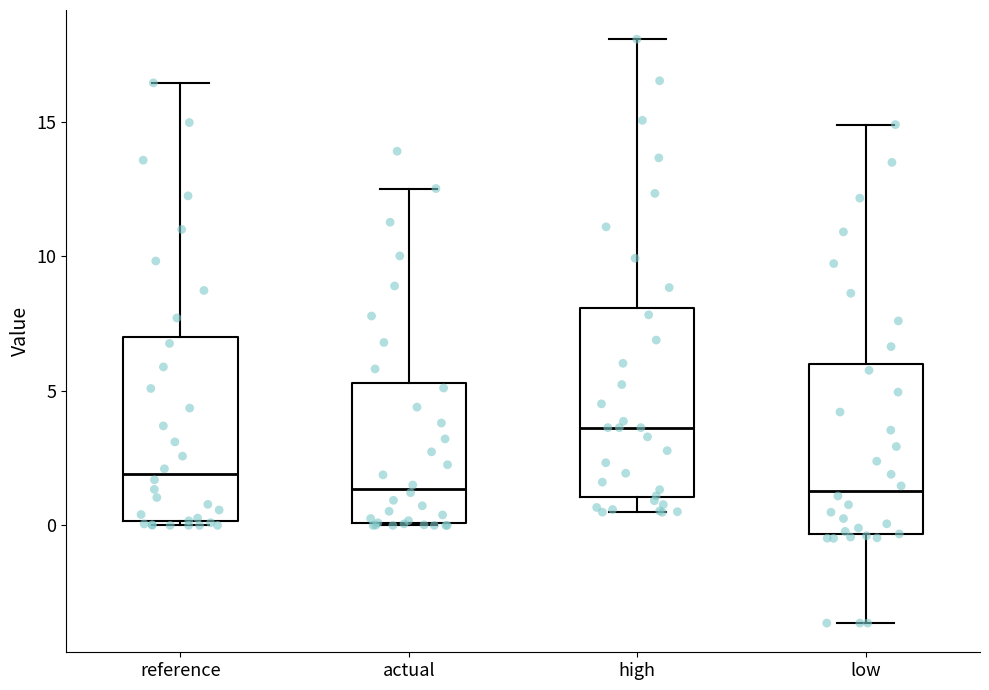

Where does the upper whisker of the box for high end on the y-axis? The values are not printed on the chart, so give them approximately, as read against the axis.

18.0